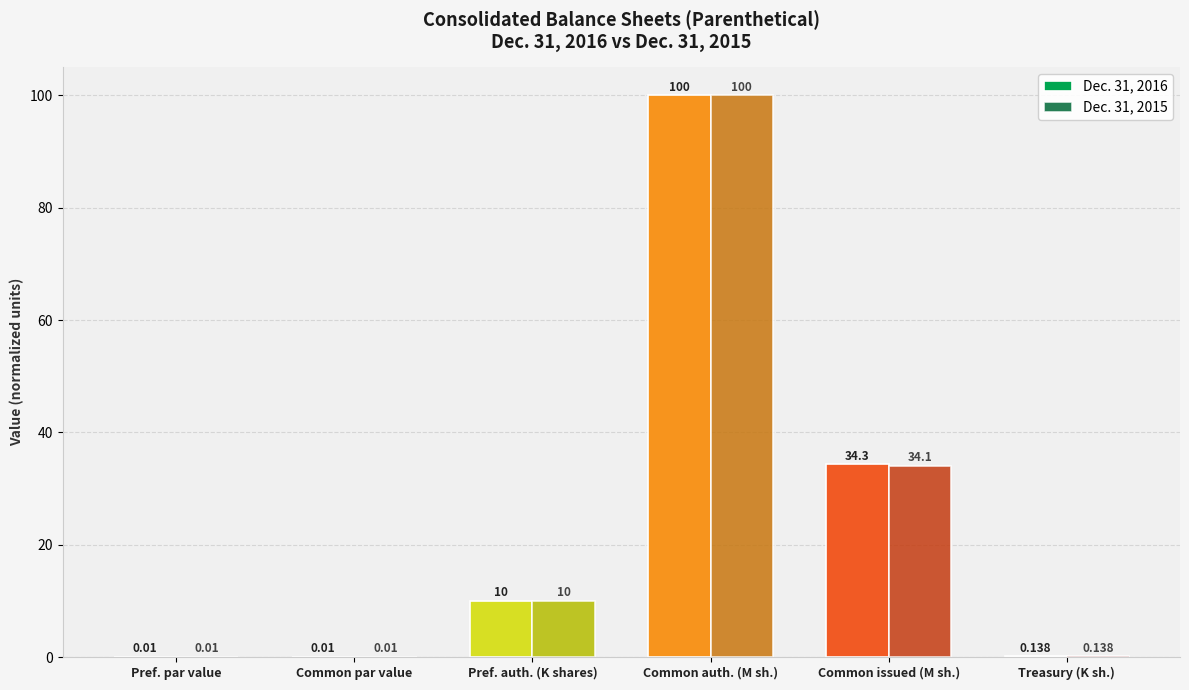

What is the average value of the Dec. 31, 2016 series?

24.1